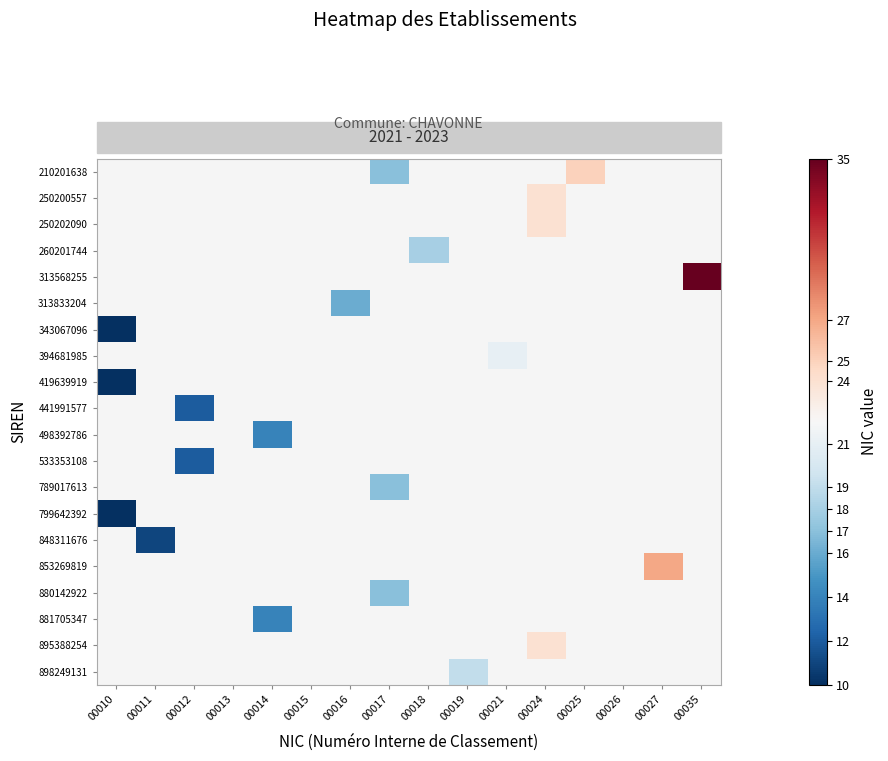

Count the number of data series in this chart.

20